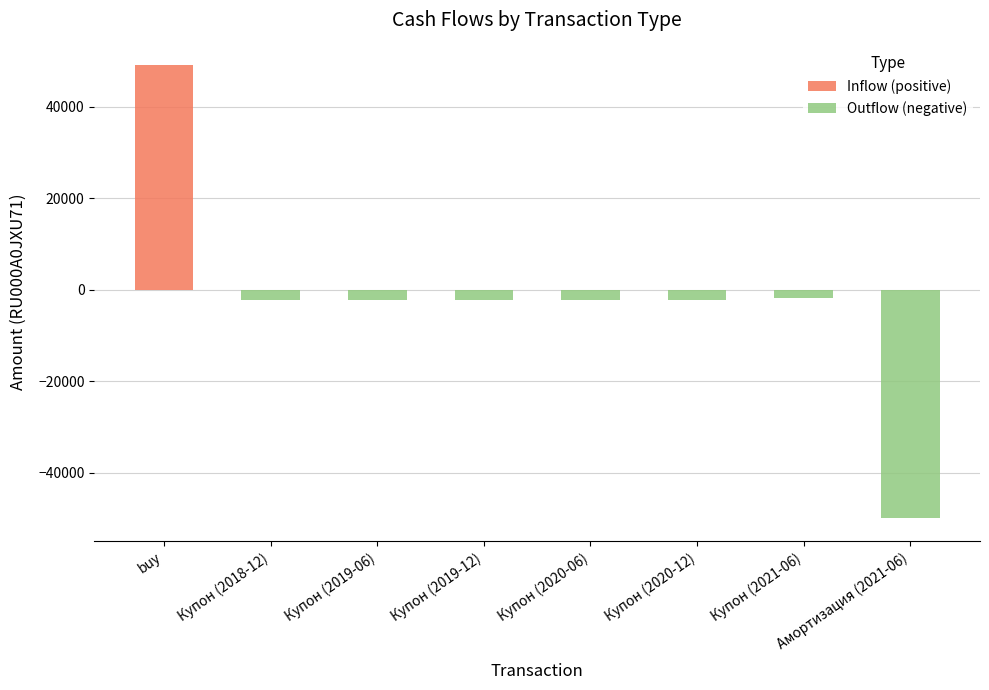

What is the maximum value for Inflow (positive)?

49000.0